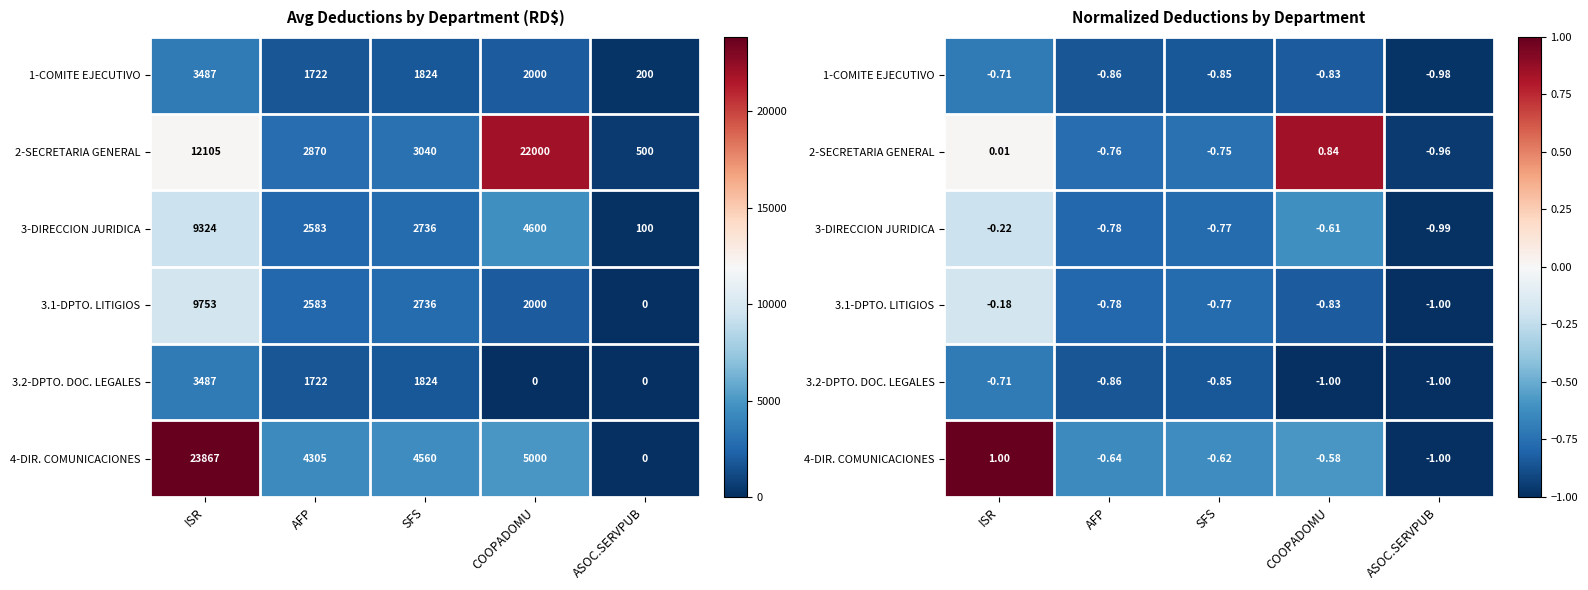

Which category has the lowest value across all series?

ASOC.SERVPUB